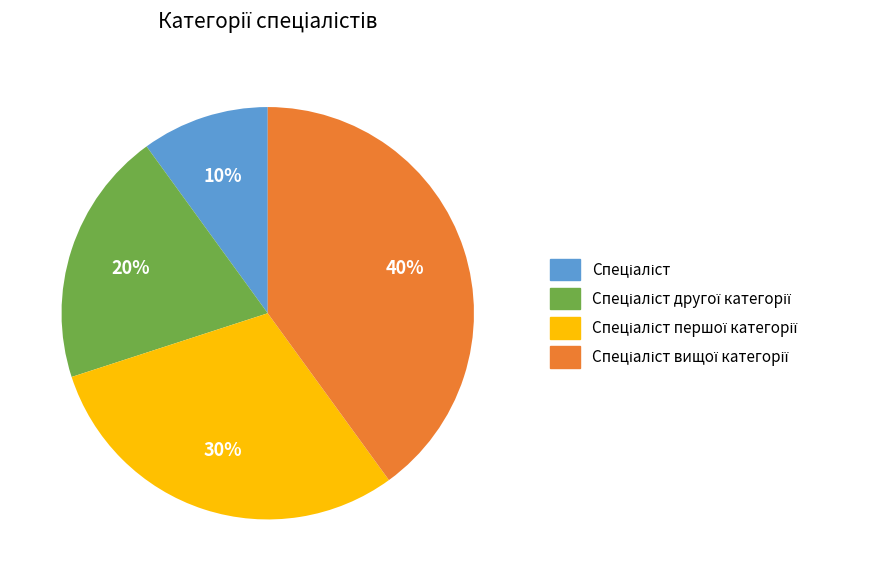

Is there any slice that represents more than half of the pie?

No